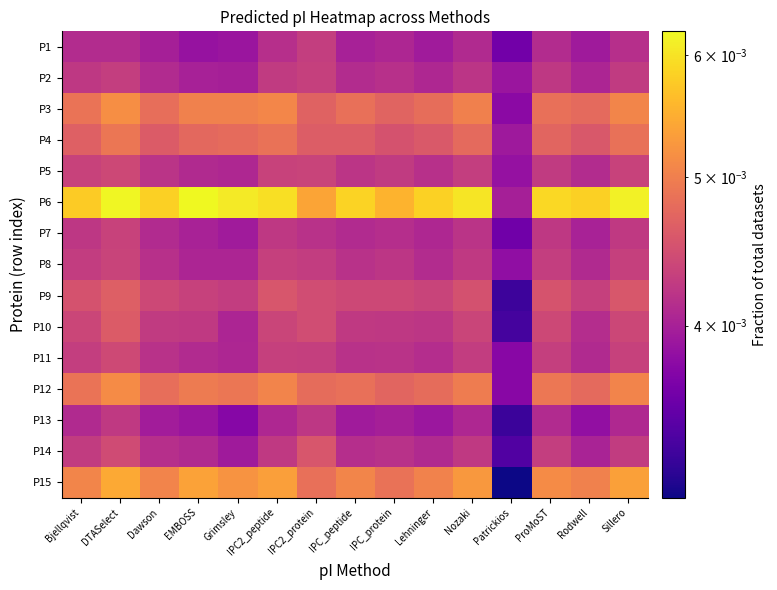

List the series in order of their peak value, highest first.

P6, P15, P3, P12, P4, P9, P10, P14, P11, P5, P8, P7, P2, P1, P13